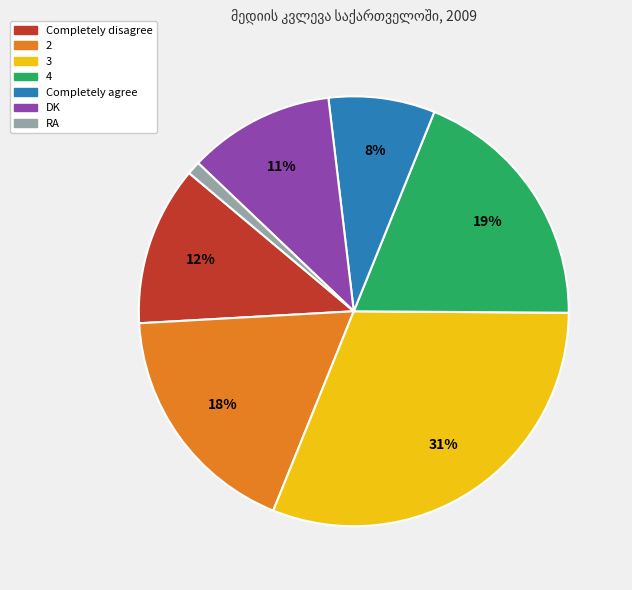

What percentage is the 2 slice, to the nearest percent?

18%